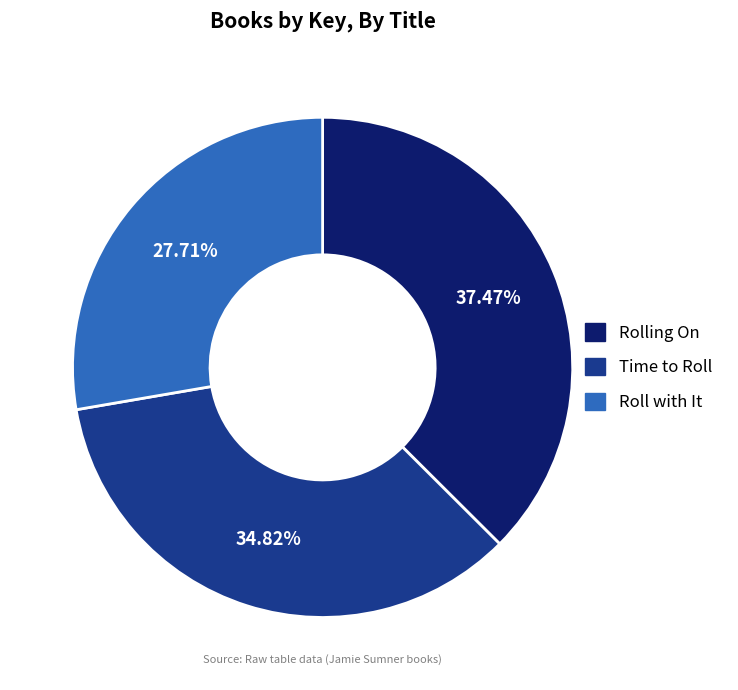

Is it true that Roll with It is 28% of the pie?

True